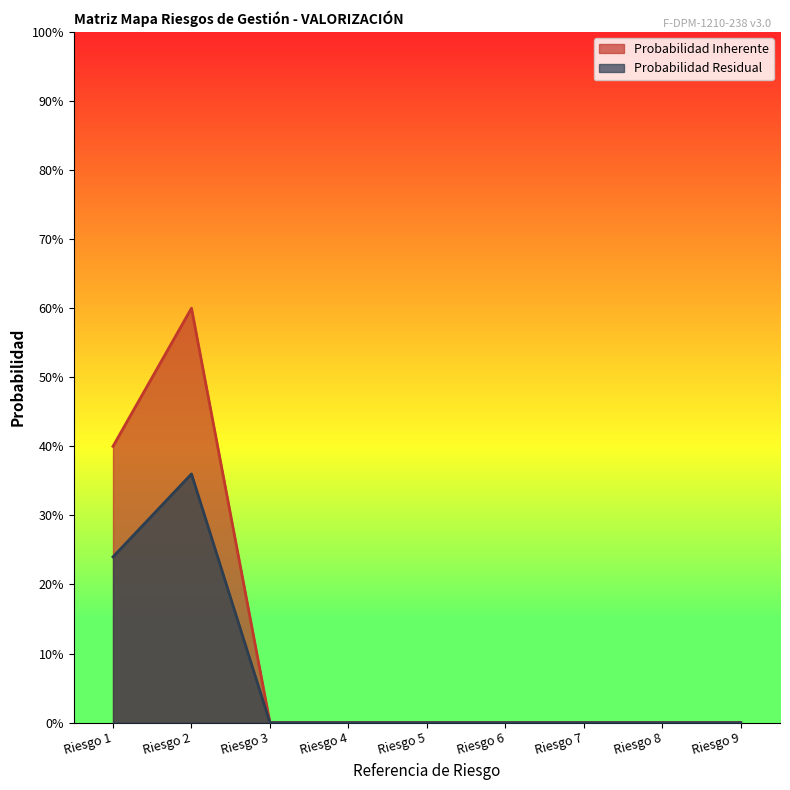

Does the chart display data point markers on the line(s)?

No